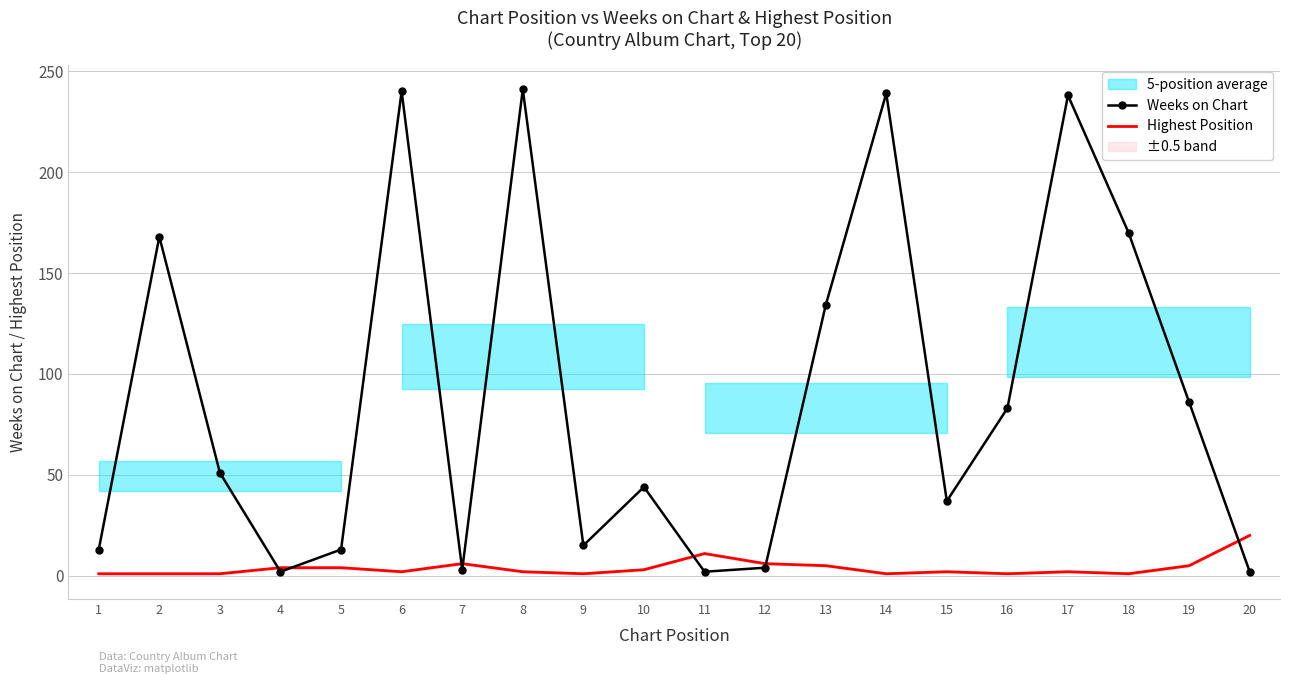

Rank the series by their average value, from lowest to highest.

Highest Position, Weeks on Chart